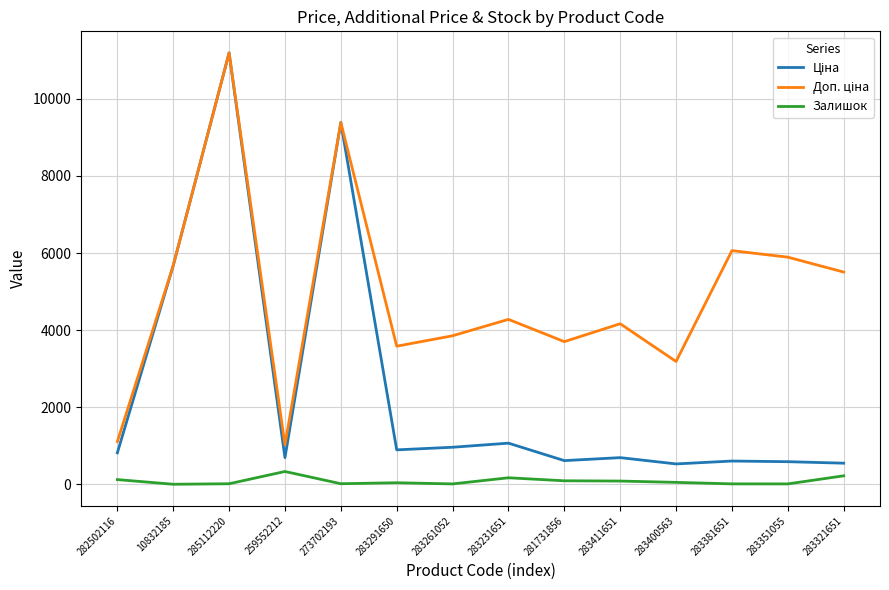

What is the highest value of the Залишок series?

335.0